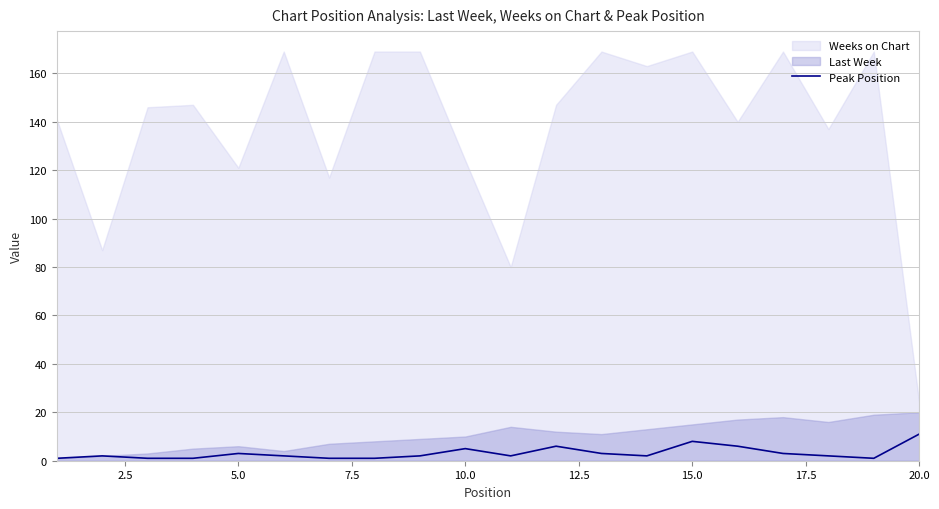

How many data points does each series have?

20